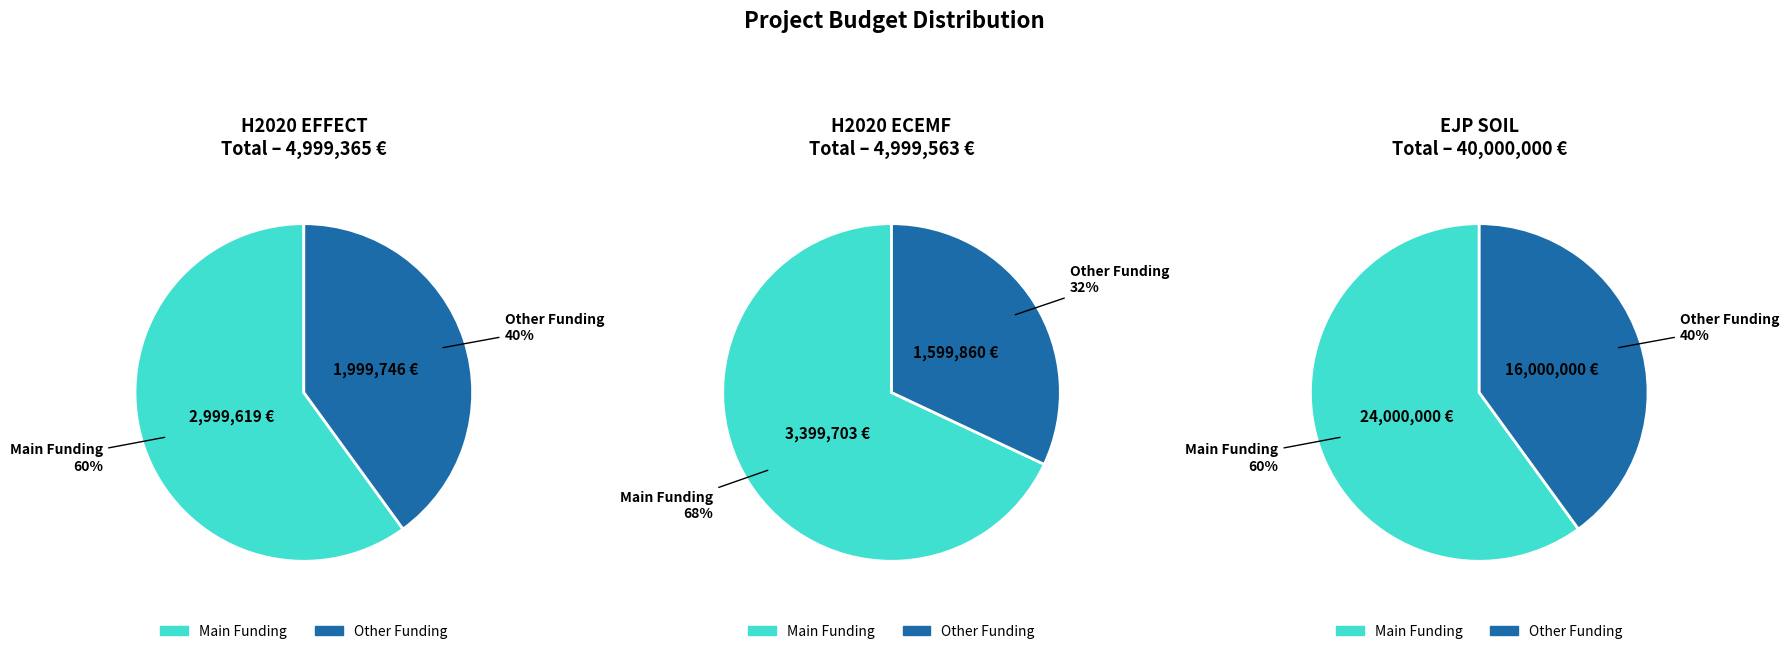

To the nearest percent, what percentage of the pie is EJP SOIL?

80%